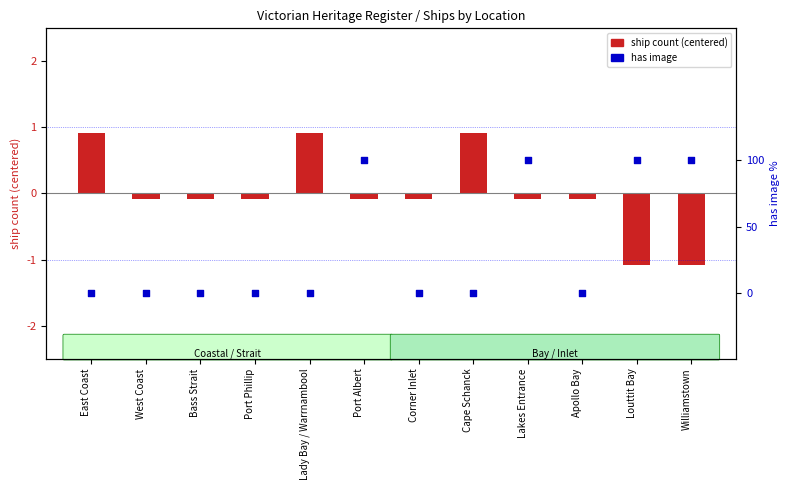

Which series reaches the maximum Y coordinate?

has image (0/1)